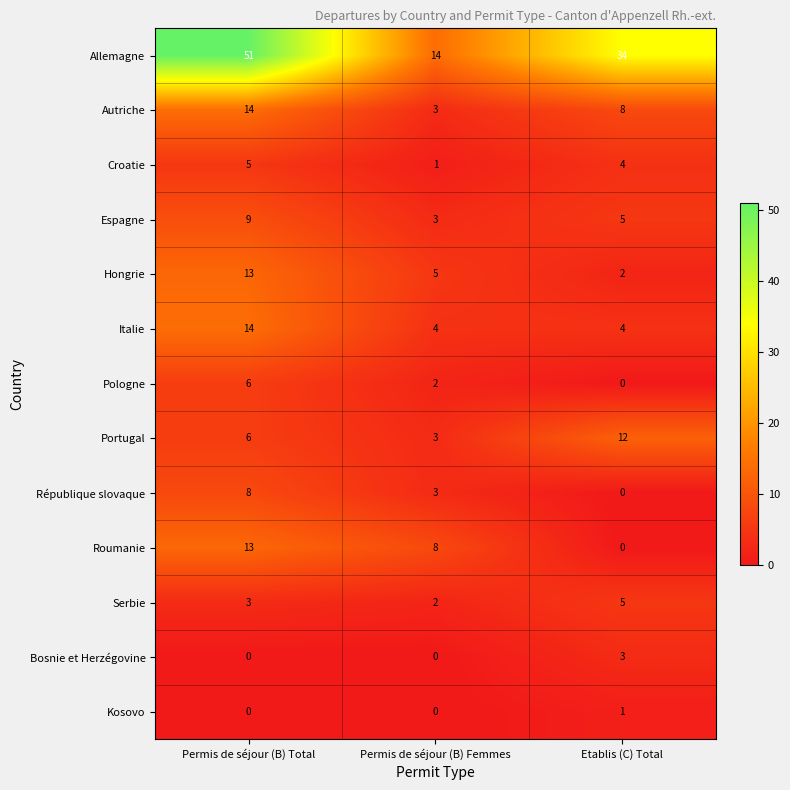

How many values in the Kosovo series exceed 0?

1